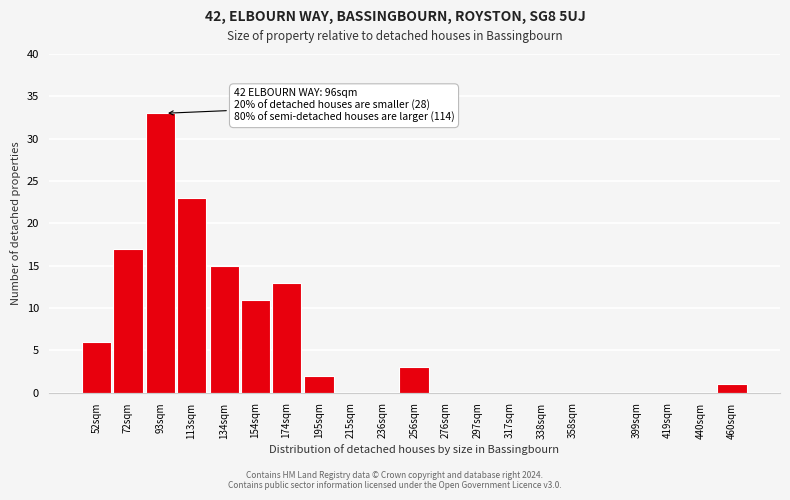

Reading left to right, extract all data points from this chart.

52sqm=6	72sqm=17	93sqm=33	113sqm=23	134sqm=15	154sqm=11	174sqm=13	195sqm=2	215sqm=0	236sqm=0	256sqm=3	276sqm=0	297sqm=0	317sqm=0	338sqm=0	358sqm=0	399sqm=0	419sqm=0	440sqm=0	460sqm=1